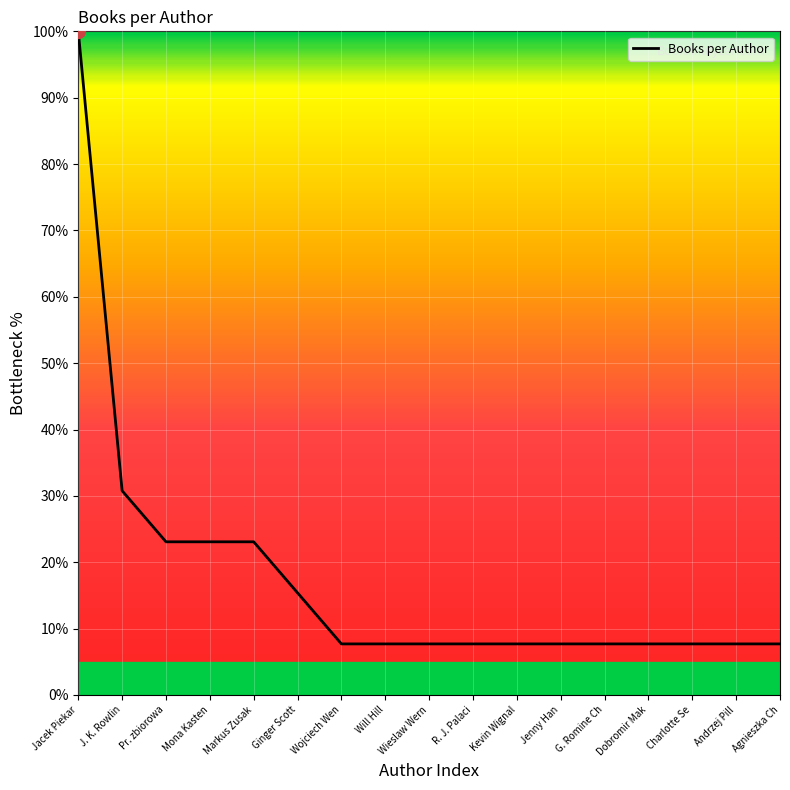

The value at Charlotte Se is 12.6. True or false?

False